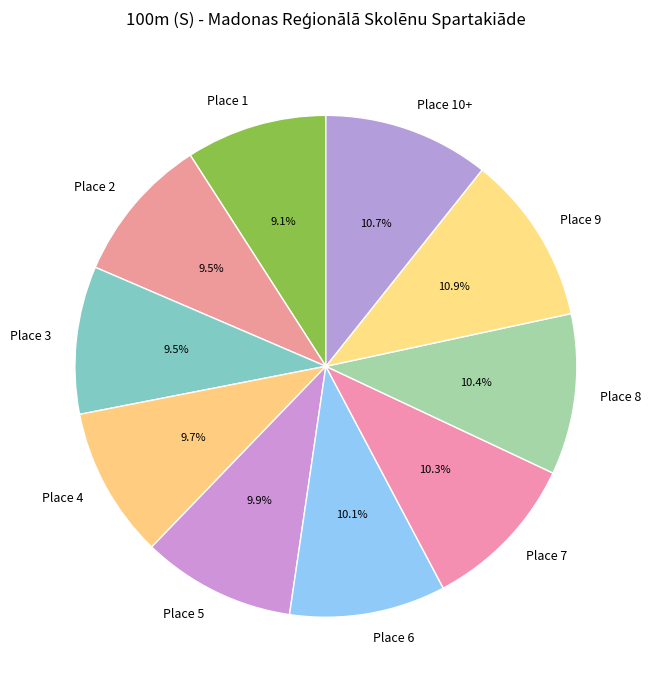

What is the total percentage of Place 4 and Place 3?

19.2%